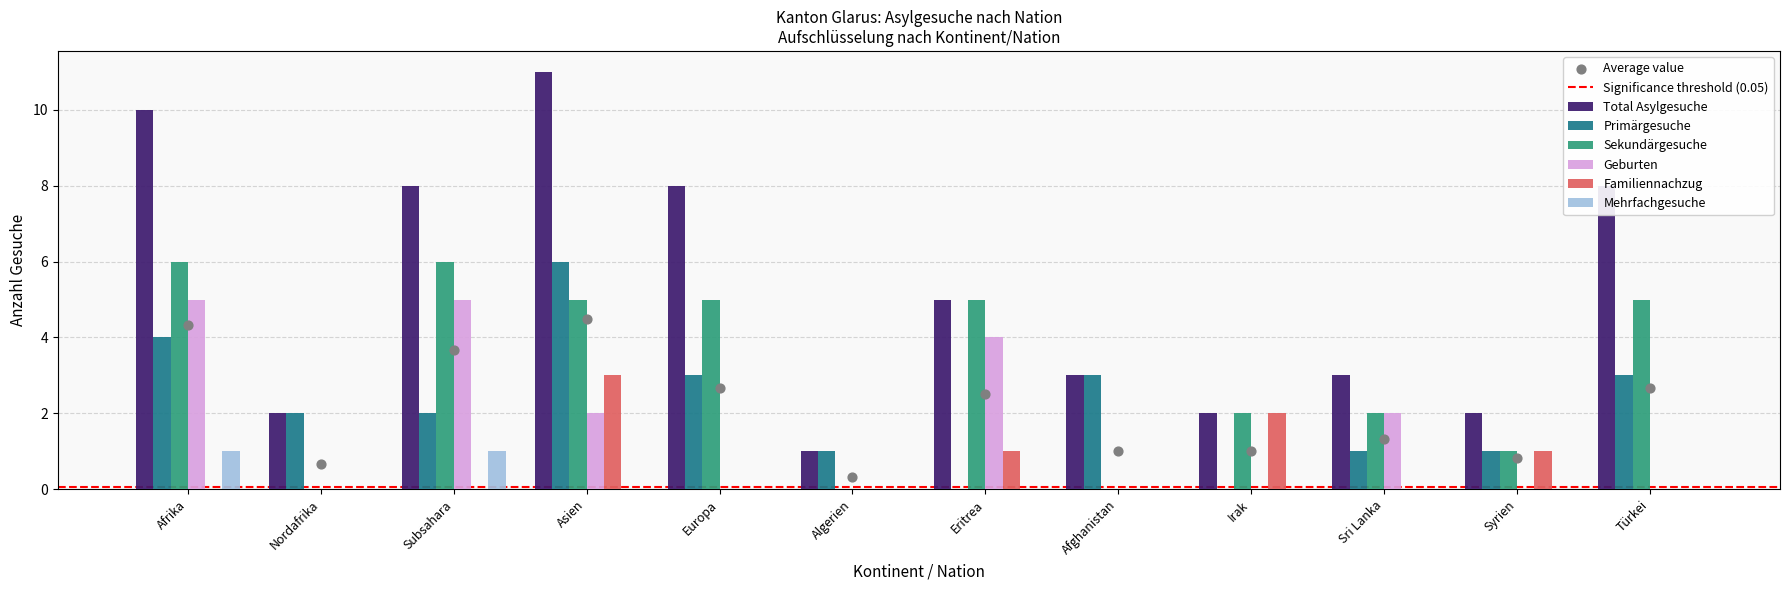

What is the total value across all series at Eritrea?

15